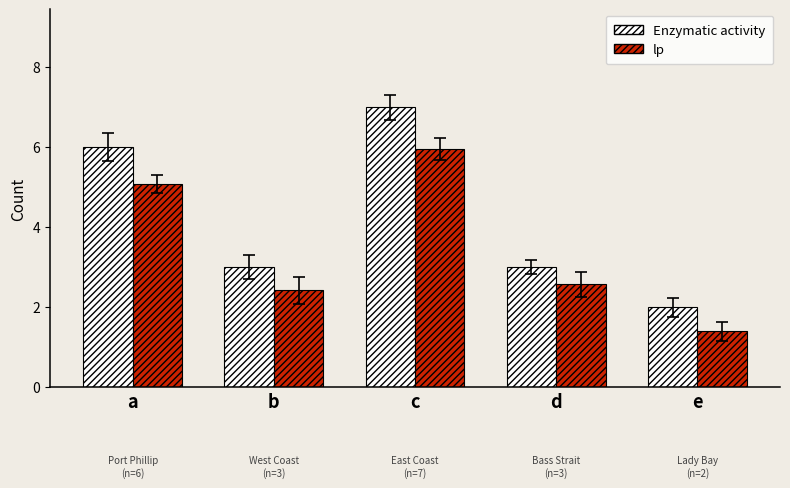

How many values in the lp series exceed 2?

4